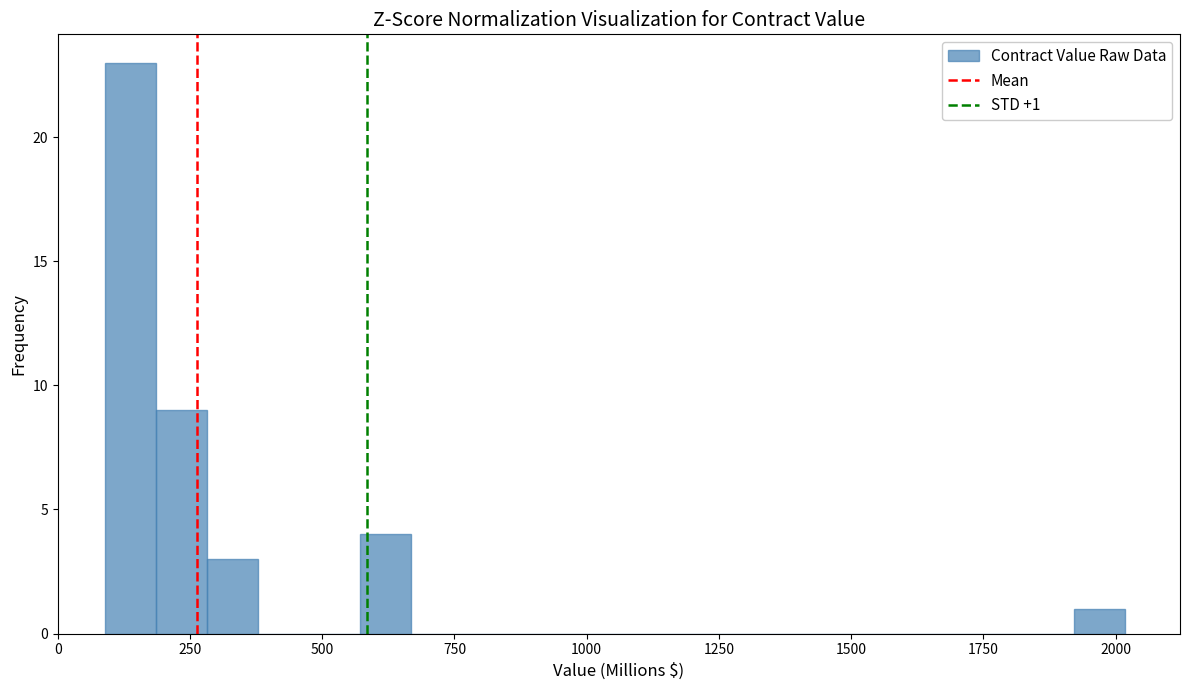

Around what value on the x-axis is the tallest bar? Give the approximate position of its centre, as read against the axis.

150